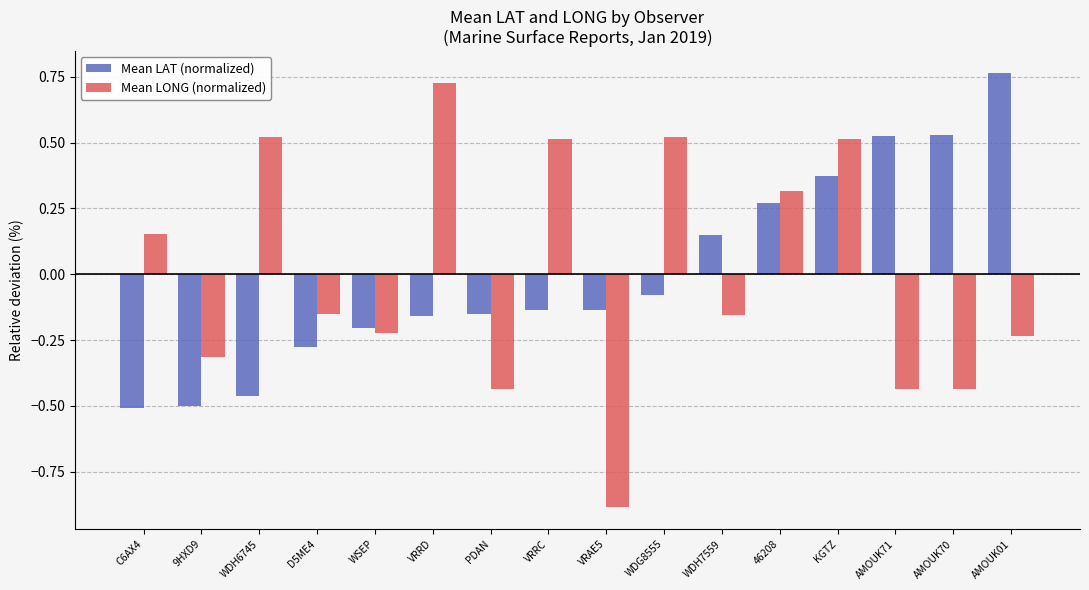

What is the difference between the second highest and second lowest values in the Mean LAT (normalized) series?

1.0